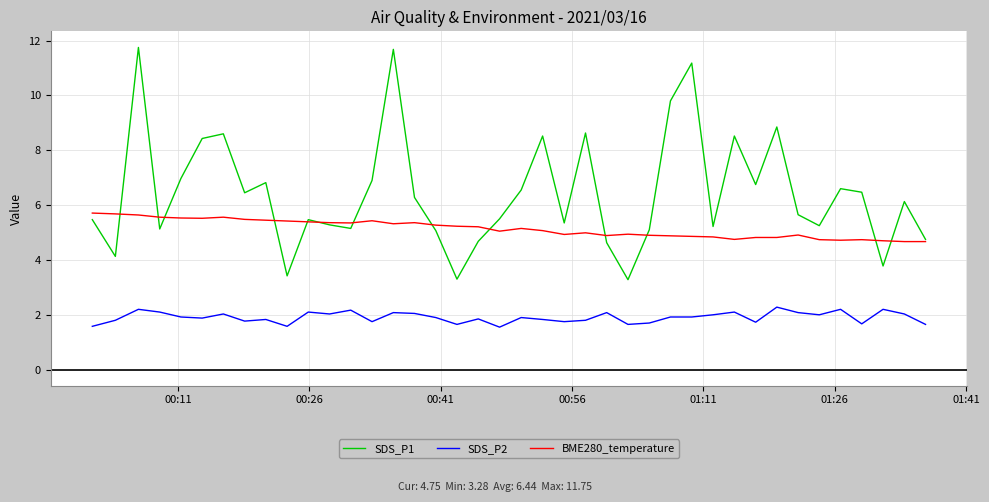

What are all the series names shown in the legend?

SDS_P1, SDS_P2, BME280_temperature